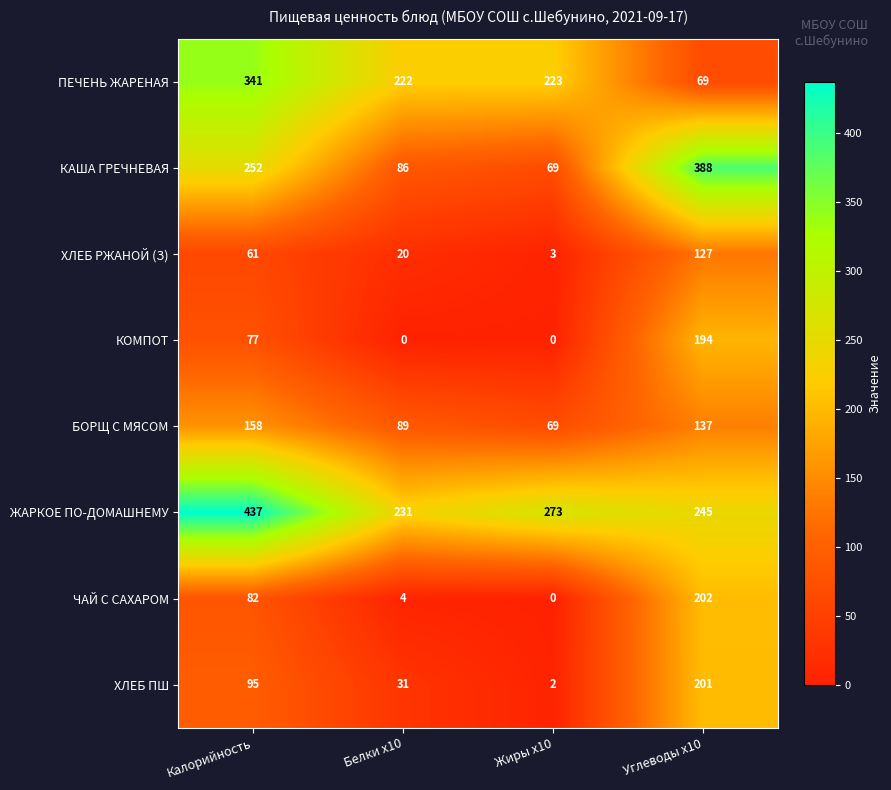

What is the difference between the highest and lowest values at Углеводы x10?

319